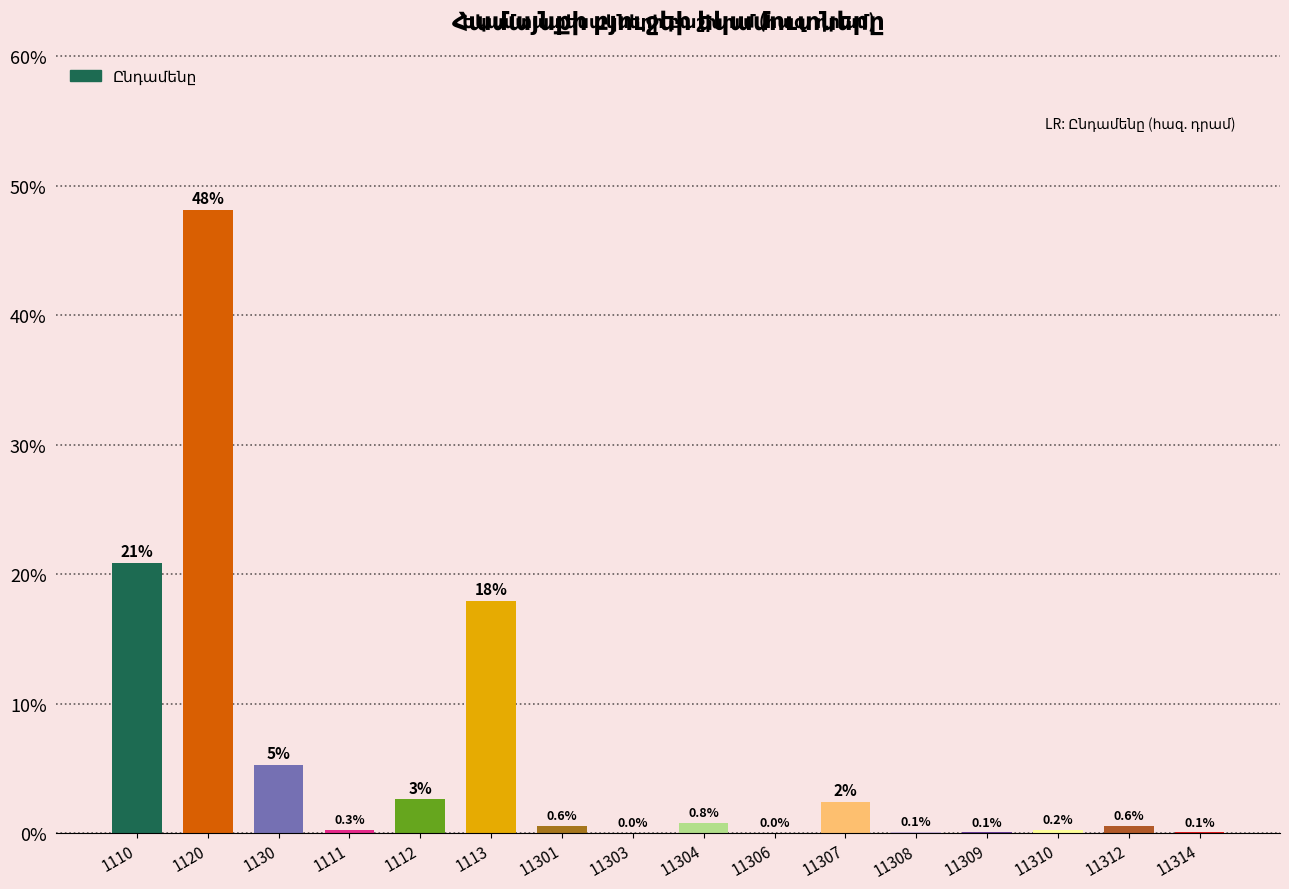

Which category has the highest value across all series?

1120